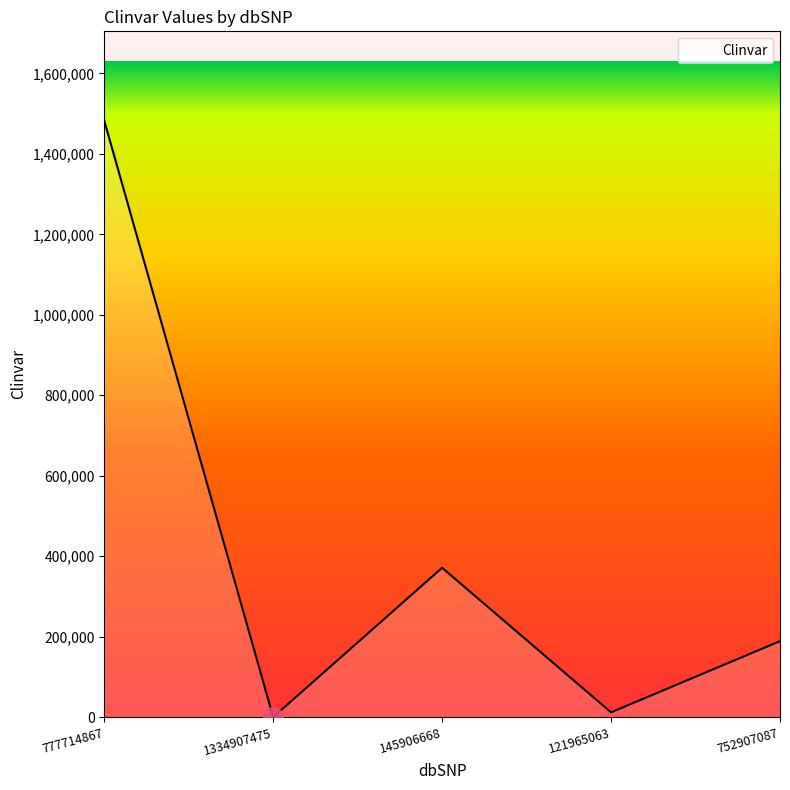

The chart shows a value of 238468 at 145906668. True or false?

False